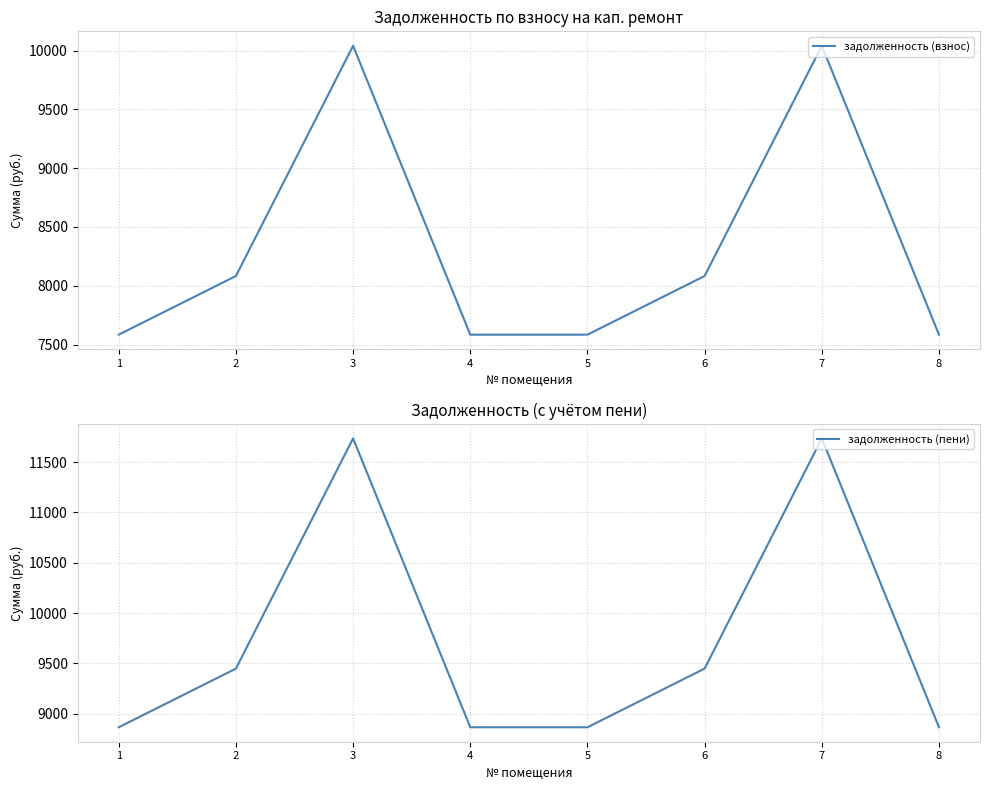

What is the minimum value shown in the chart?

7584.0